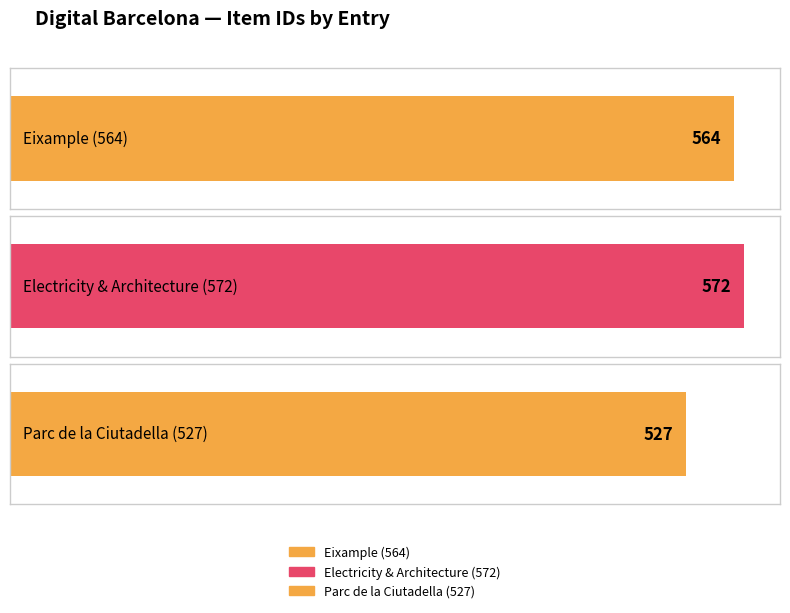

Reading left to right, what are all the values shown in this chart?

Eixample (564)=564	Electricity & Architecture (572)=572	Parc de la Ciutadella (527)=527